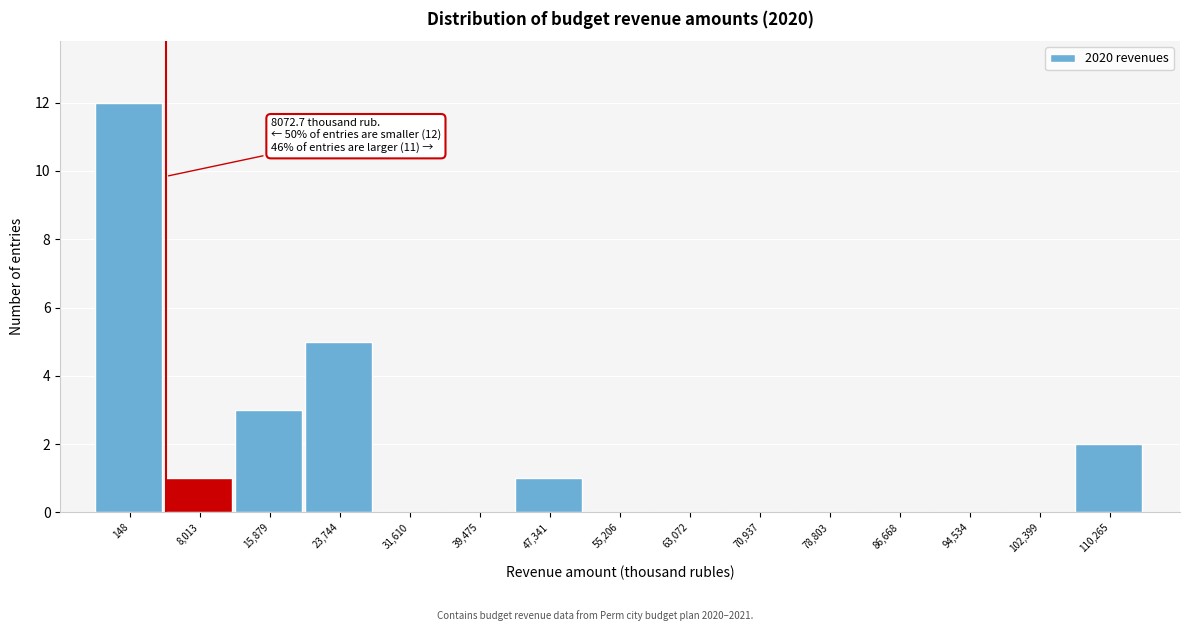

Reading right to left, list all the values displayed in this chart.

110,265=2	102,399=0	94,534=0	86,668=0	78,803=0	70,937=0	63,072=0	55,206=0	47,341=1	39,475=0	31,610=0	23,744=5	15,879=3	8,013=1	148=12